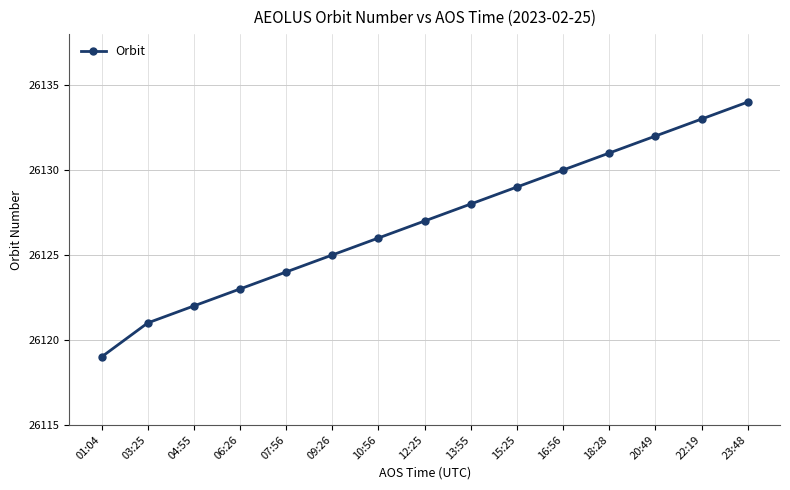

List the labels in order of value, smallest first.

01:04, 03:25, 04:55, 06:26, 07:56, 09:26, 10:56, 12:25, 13:55, 15:25, 16:56, 18:28, 20:49, 22:19, 23:48